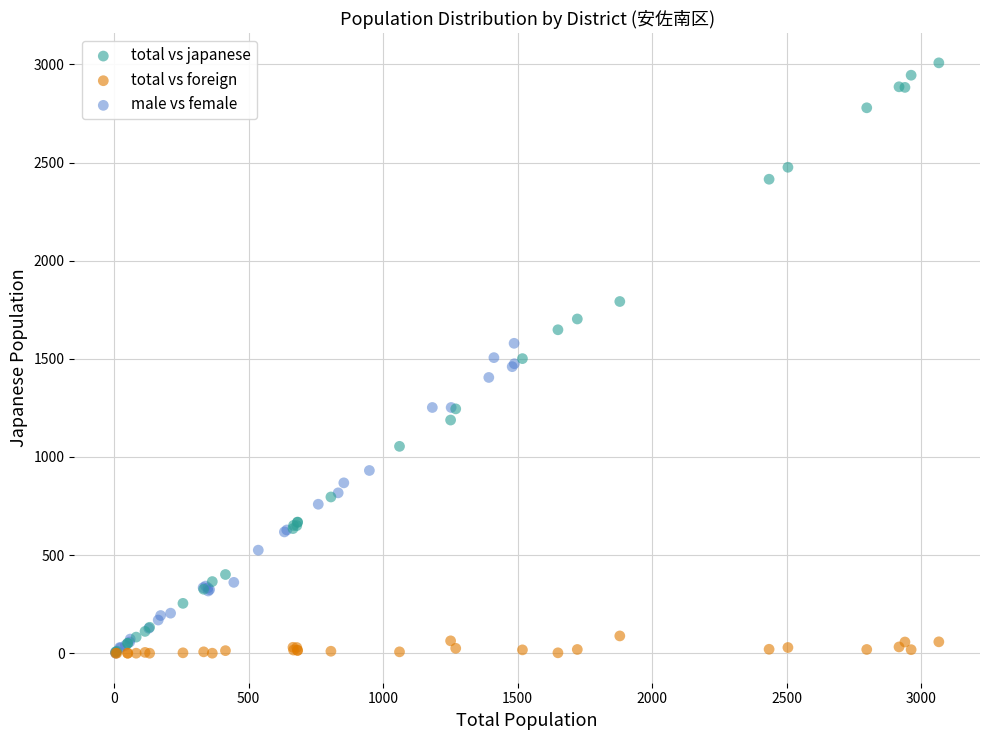

Which series has the widest spread of Y values?

total vs japanese